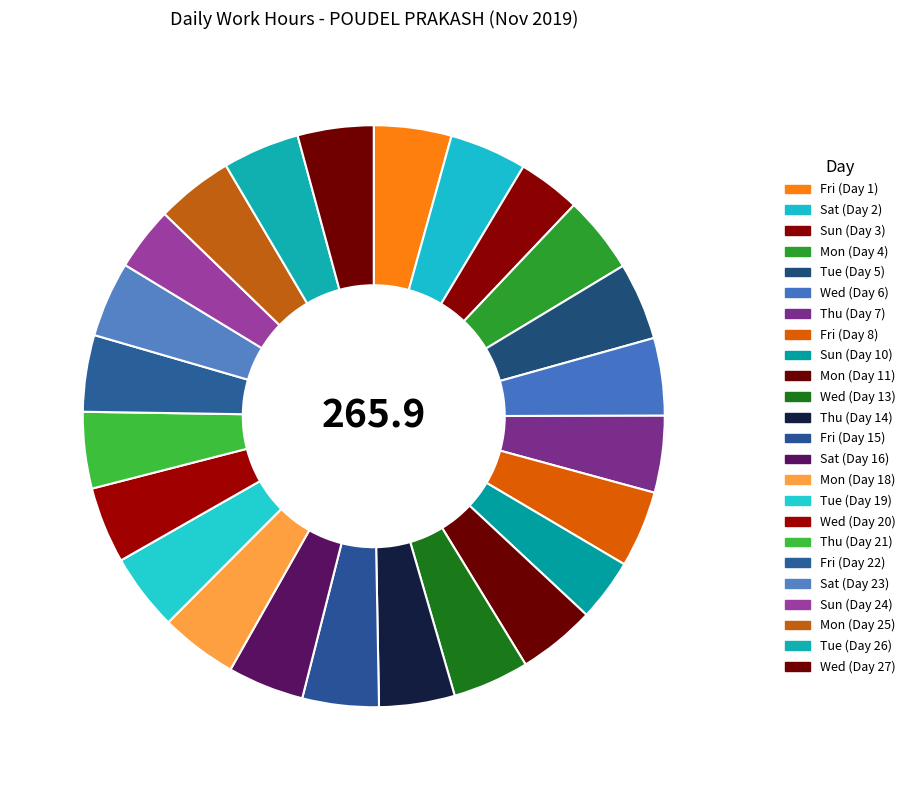

Between Sun (Day 24) and Sun (Day 10), which is larger?

Sun (Day 24)